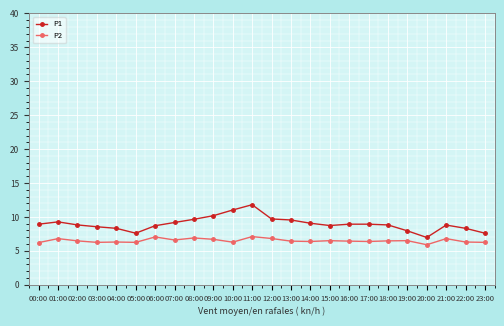

True or false: P1 and P2 intersect in this chart.

False